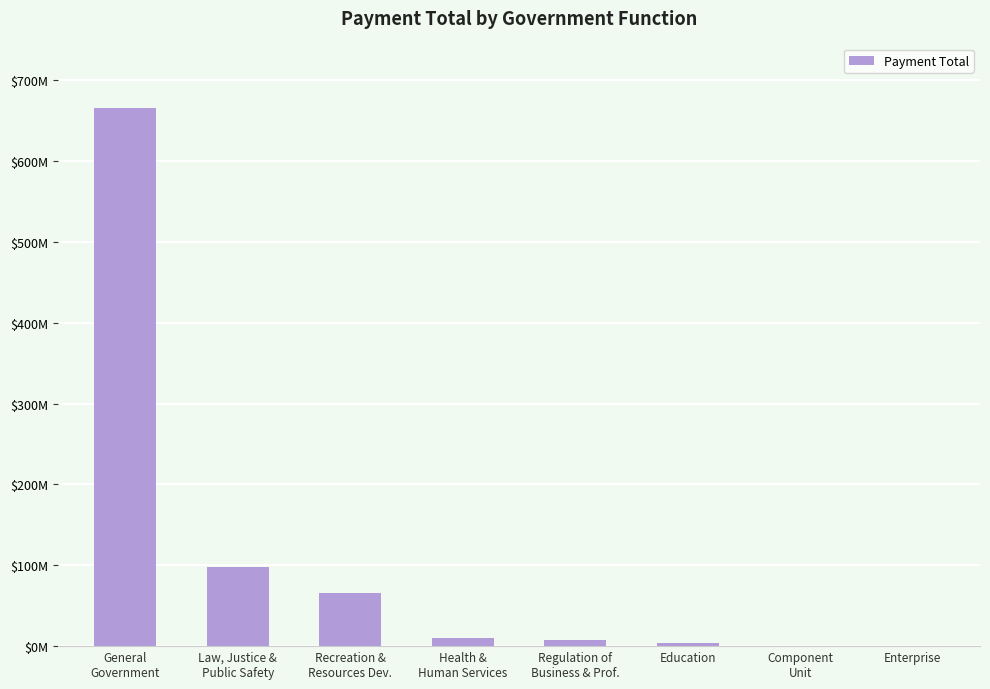

Reading right to left, transcribe all the data shown in this chart.

Enterprise=95354.1	Component
Unit=602456.9	Education=3586535.2	Regulation of
Business & Prof.=7796027.3	Health &
Human Services=9916974.1	Recreation &
Resources Dev.=65661334.7	Law, Justice &
Public Safety=98036754.5	General
Government=665402722.3